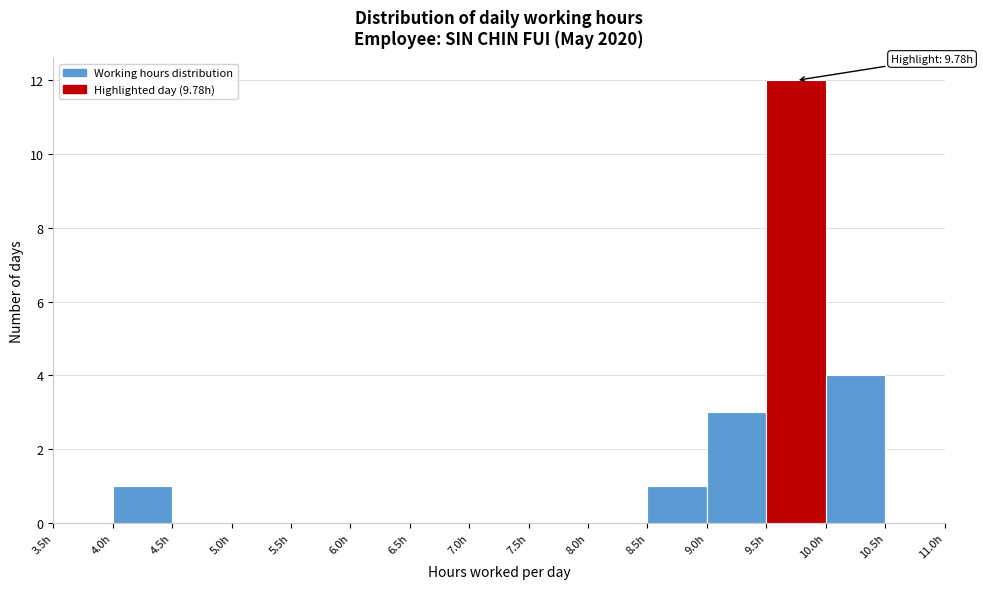

Which range on the x-axis has the tallest bar?

9.5 to 10.0